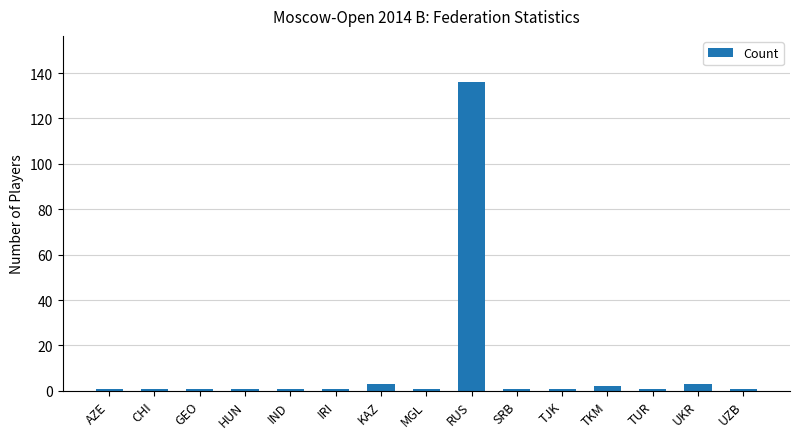

What is the difference between the second highest and second lowest values?

2